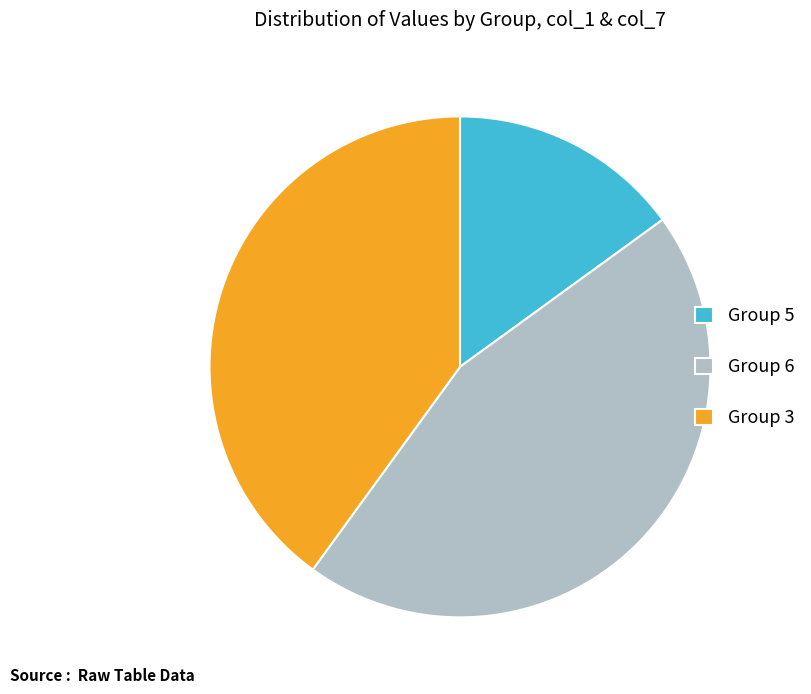

Which category has the smallest portion of the pie?

Group 5